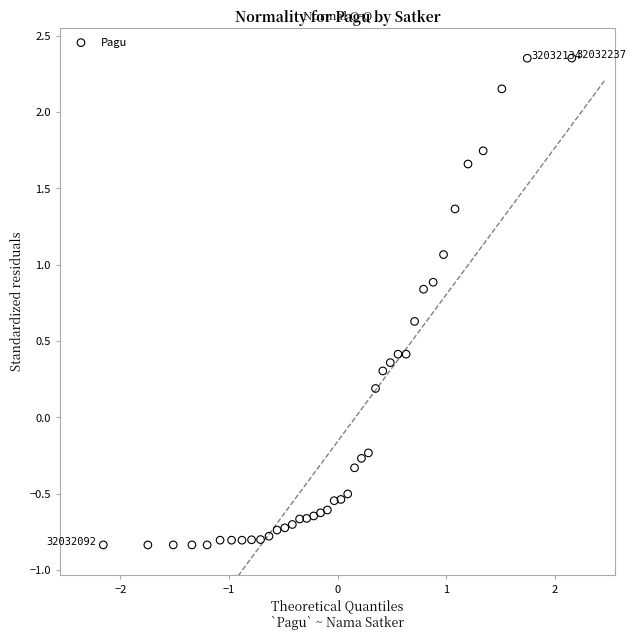

What is the range of X values (max minus min)?

4.3